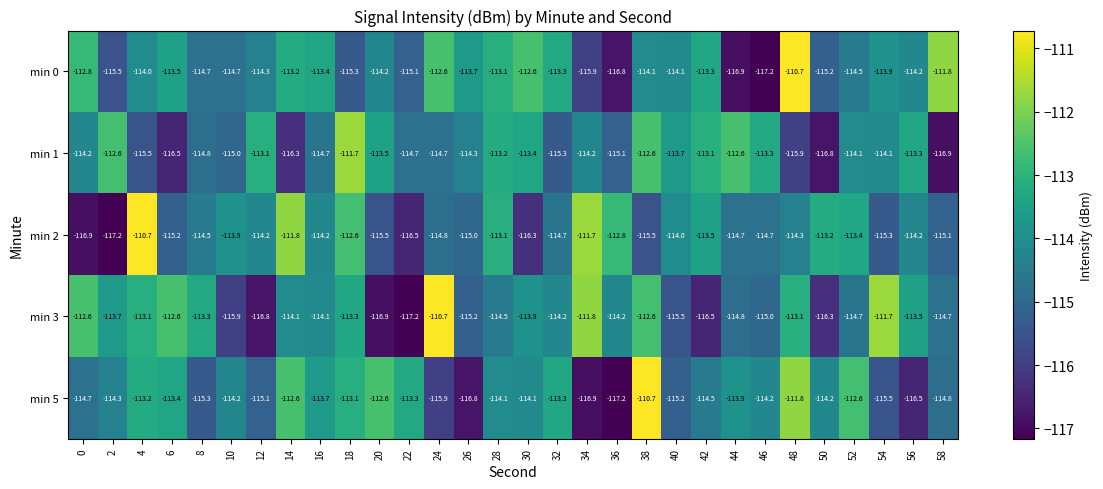

What is the sum of all min 0 values?

-3424.6